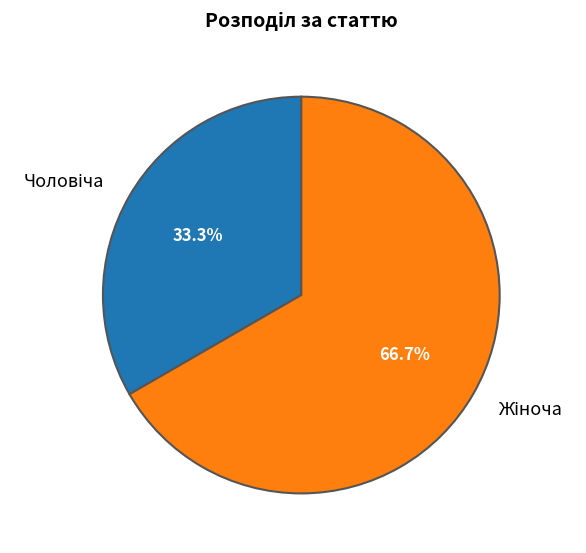

Is there a majority slice in this chart?

Yes